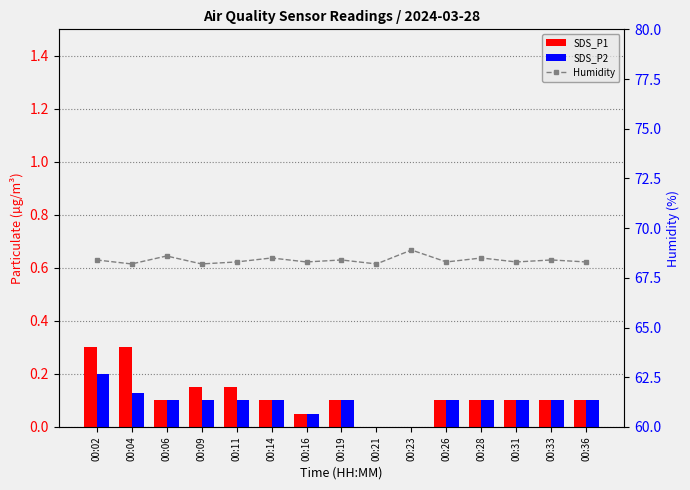

What is the difference between the maximum and second lowest values in the SDS_P1 series?

0.3